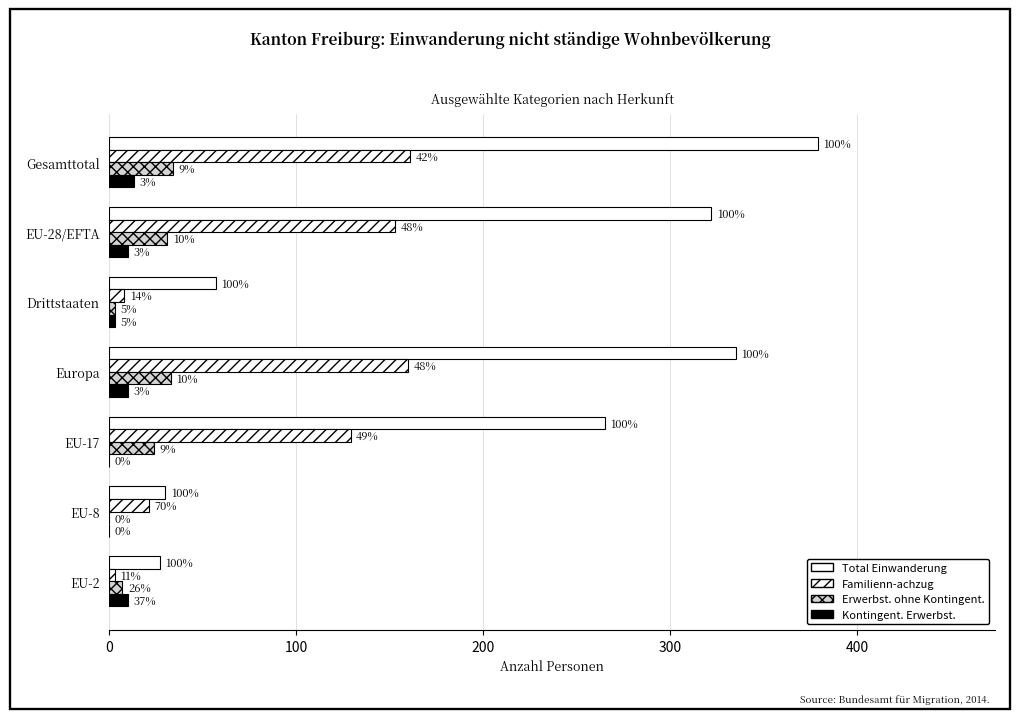

Which series has the largest range (max minus min)?

Total Einwanderung